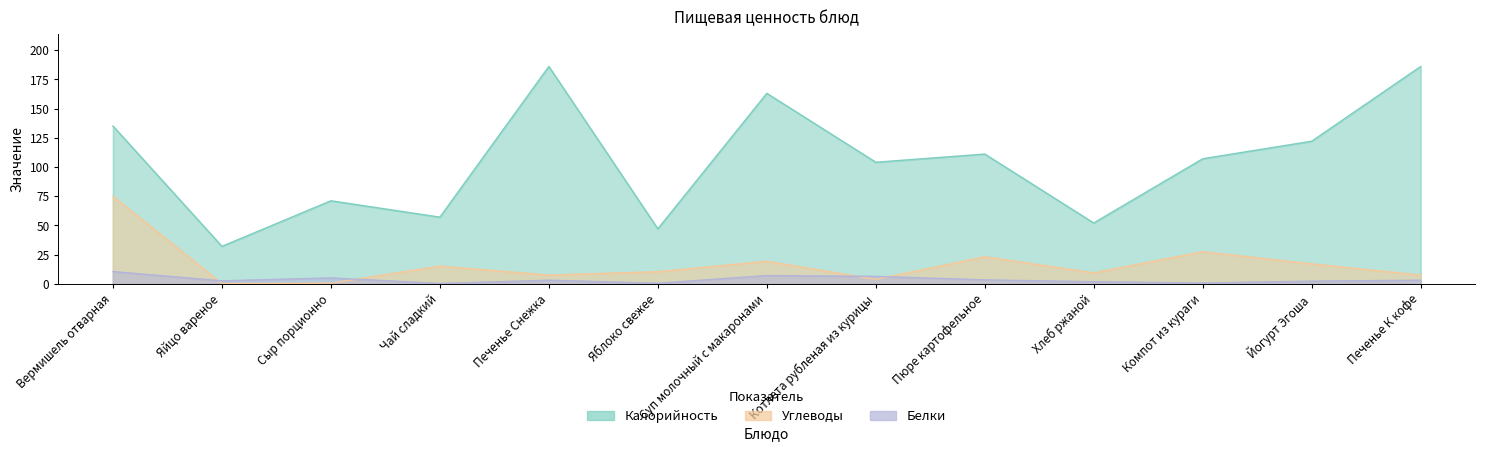

What is the label of the 8th point from the right?

Яблоко свежее